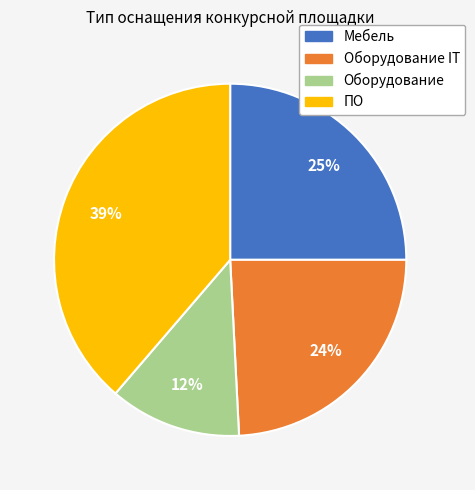

Is there a majority slice in this chart?

No